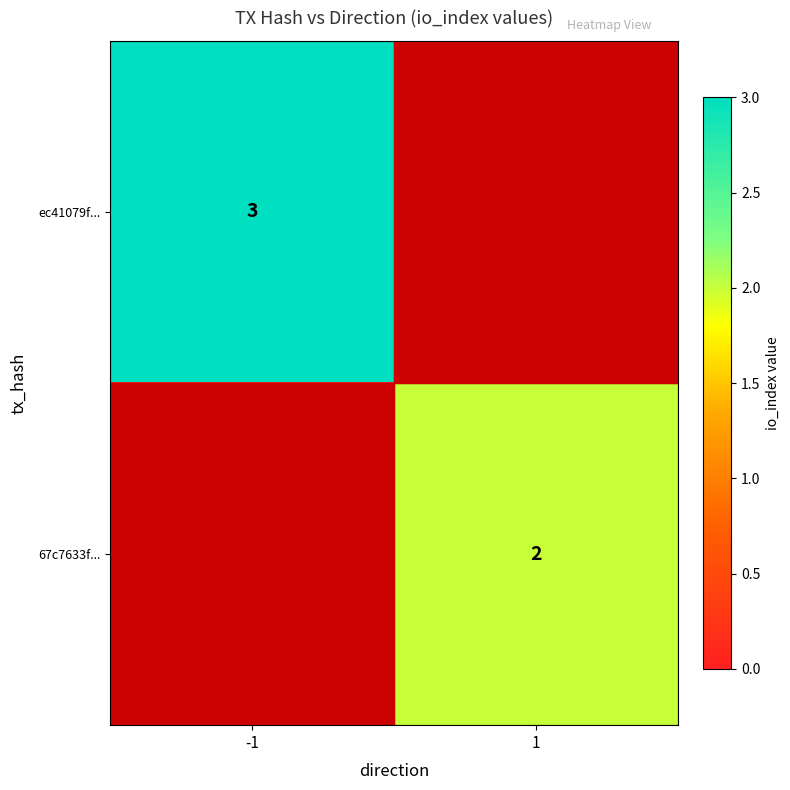

What is the spread (max minus min) of values at 1?

2